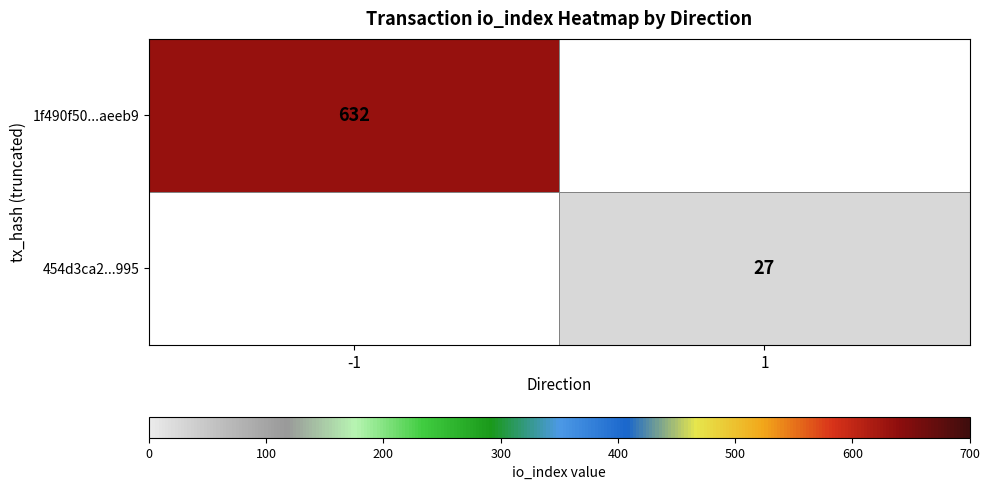

The value of 454d3ca2...995 at 1 is 8. True or false?

False